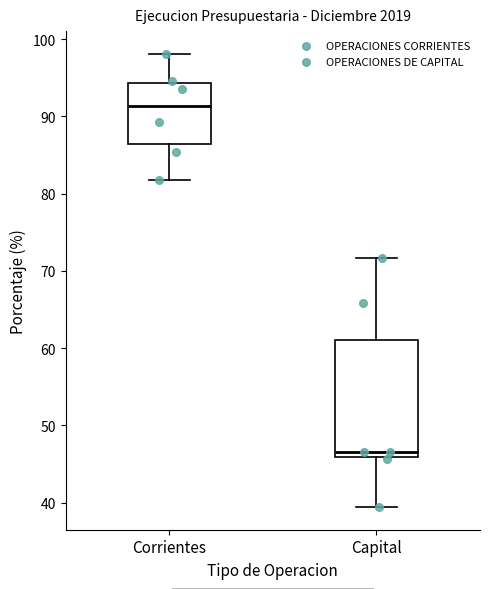

Reading left to right, transcribe this box plot: for each box, give where its median line is, the range the box spans, and where its two whiskers end, as read against the y-axis. The values are not printed on the chart, so give them approximately, as read against the axis.

Corrientes: median 91, box 86 to 94, whiskers 82 to 98
Capital: median 47, box 46 to 61, whiskers 39 to 72